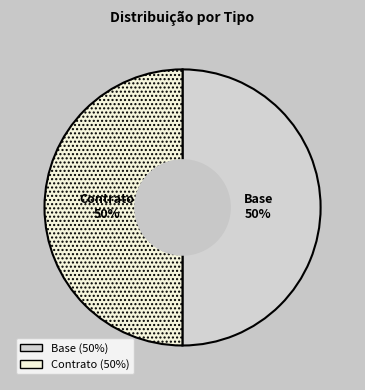

To the nearest percent, what percentage of the pie is Contrato?

50%